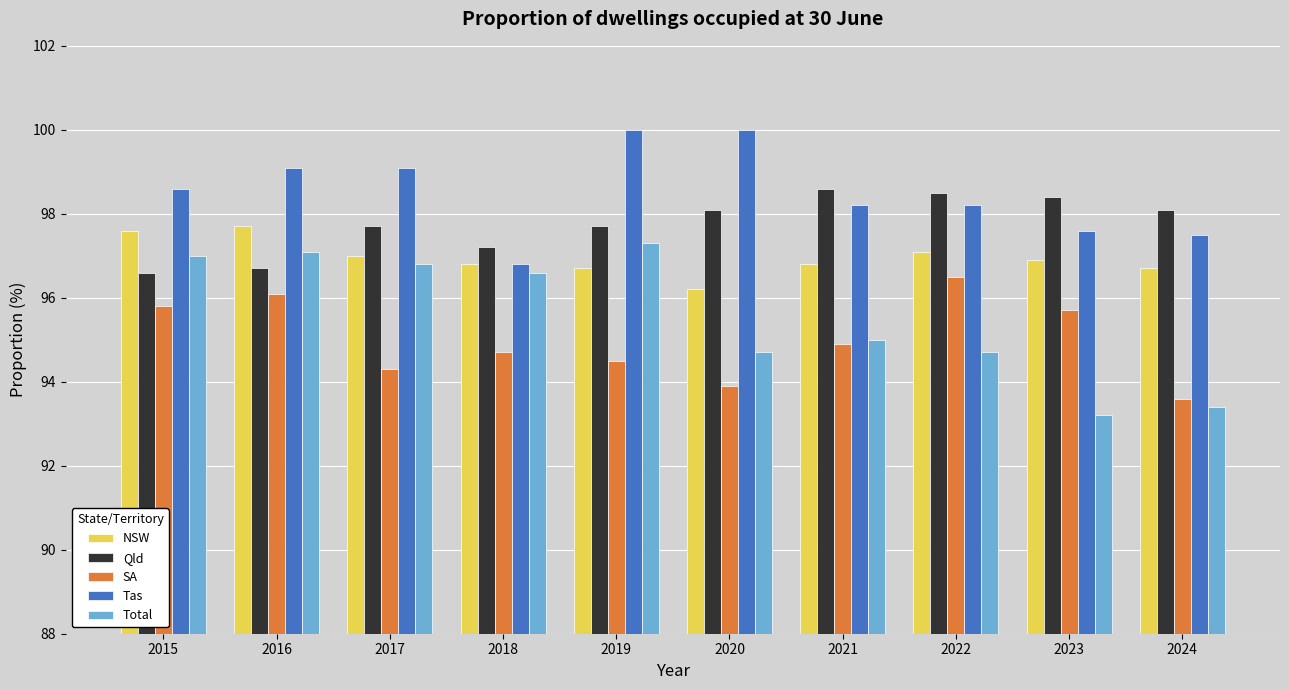

How many values in the Qld series exceed 98?

5